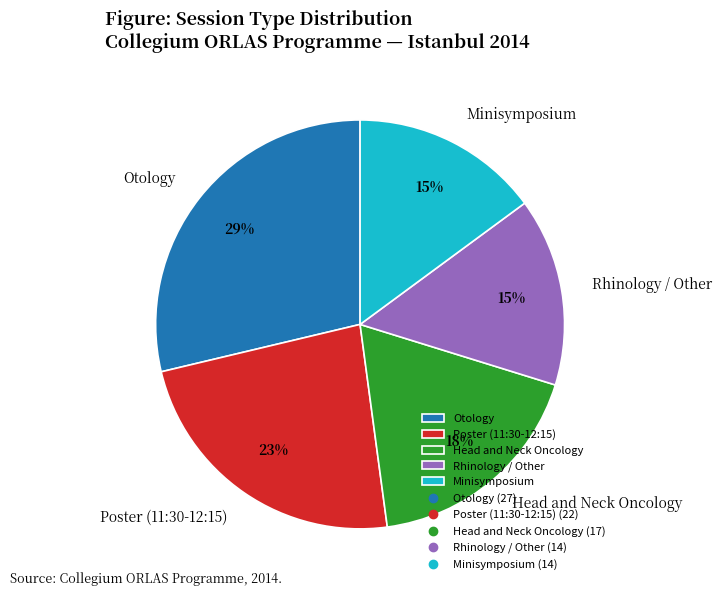

How many segments does this pie chart have?

5